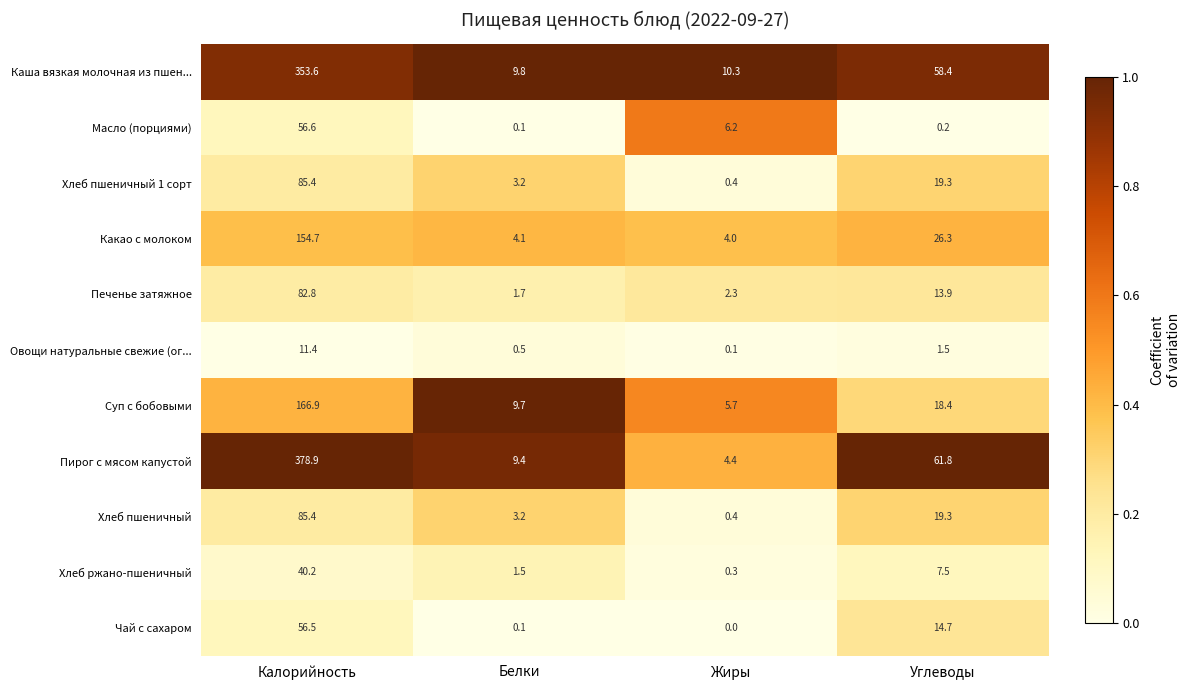

What is the difference between the highest and lowest values at Углеводы?

61.6